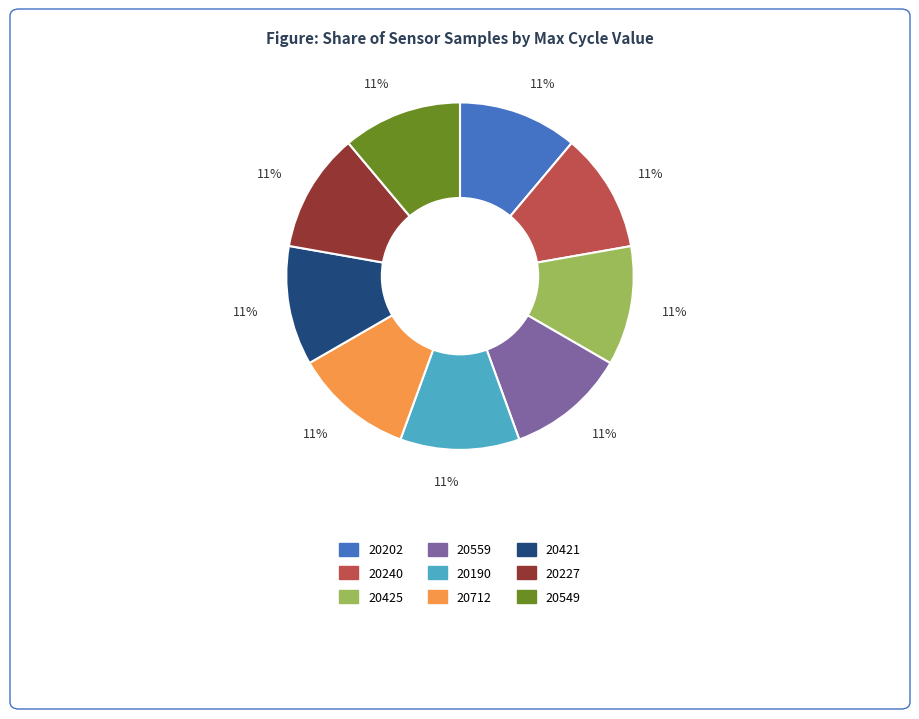

To the nearest percent, what is the average slice percentage?

11%